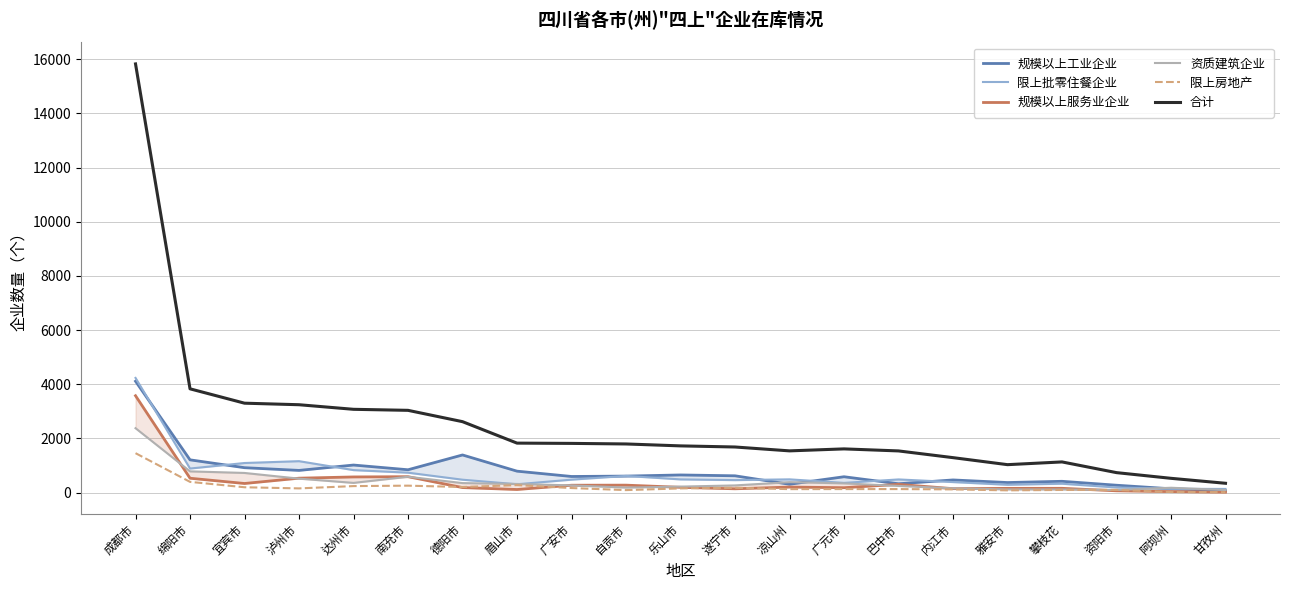

At 遂宁市, list the series in order from largest to smallest.

合计, 规模以上工业企业, 限上批零住餐企业, 资质建筑企业, 限上房地产, 规模以上服务业企业